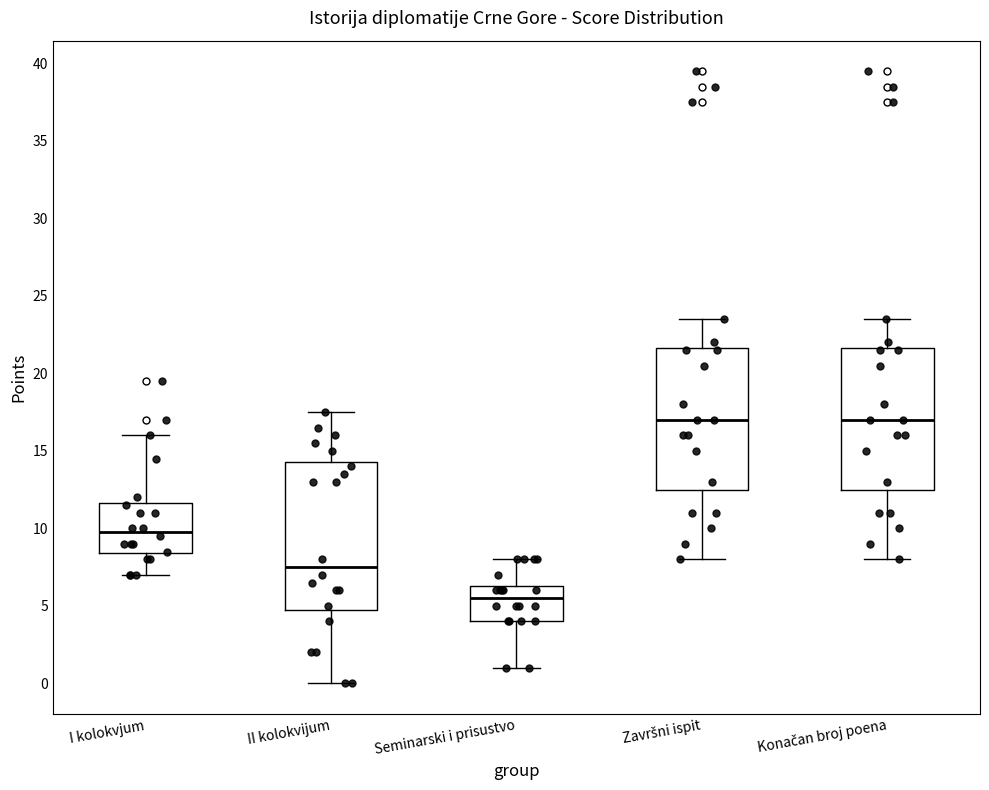

Reading left to right, read every box against the y-axis: the position of its median line, the range the box covers, and the ends of its whiskers. The values are not printed on the chart, so give them approximately, as read against the axis.

I kolokvjum: median 10.0, box 8.5 to 11.5, whiskers 7.0 to 16.0
II kolokvijum: median 7.5, box 5.0 to 14.5, whiskers 0.0 to 17.5
Seminarski i prisustvo: median 5.5, box 4.0 to 6.5, whiskers 1.0 to 8.0
Završni ispit: median 17.0, box 12.5 to 21.5, whiskers 8.0 to 23.5
Konačan broj poena: median 17.0, box 12.5 to 21.5, whiskers 8.0 to 23.5